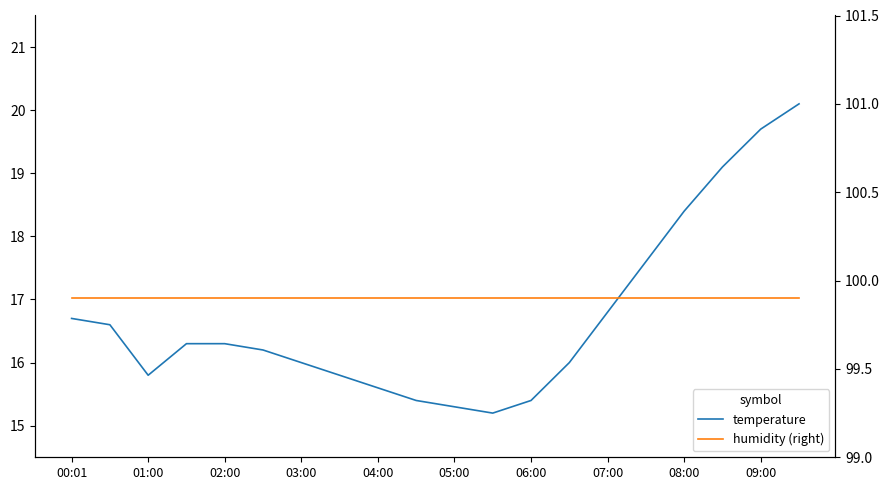

Does the chart have visible grid lines?

No